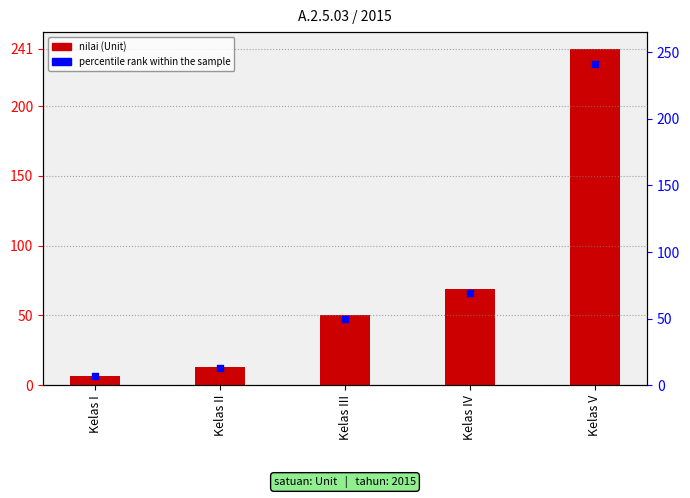

What is the total value across all series at Kelas IV?

138